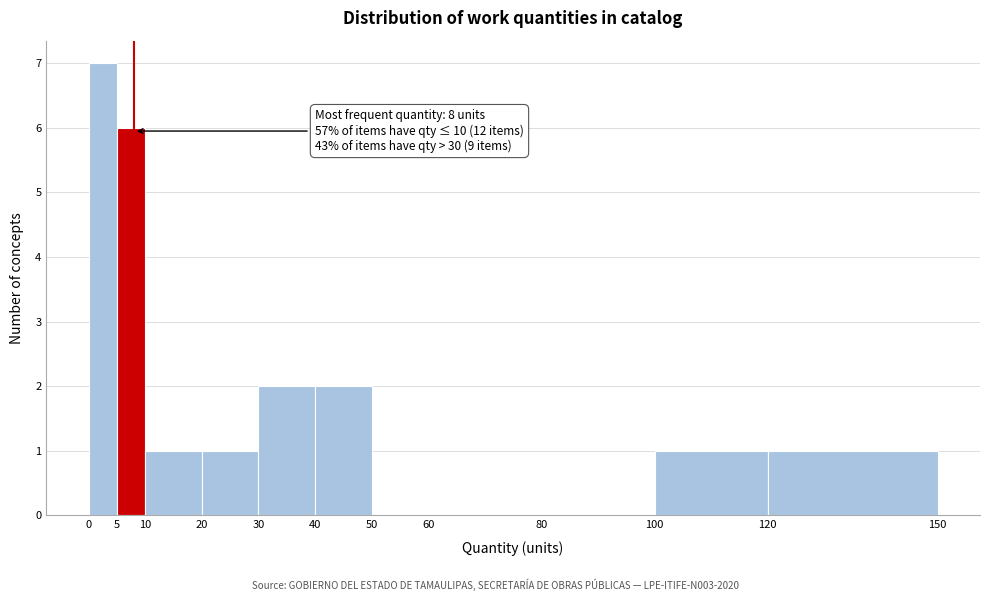

Which range on the x-axis has the tallest bar?

0 to 5